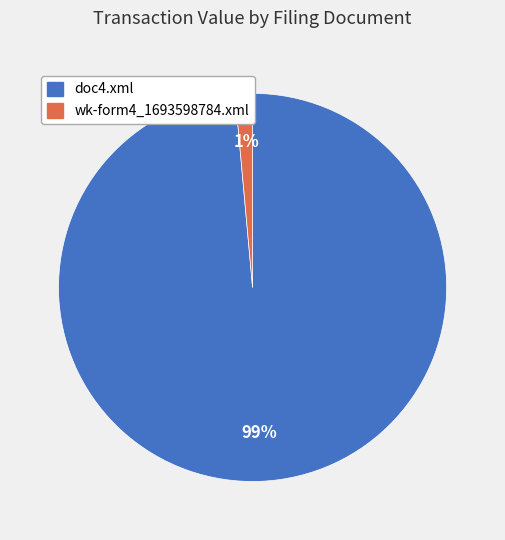

To the nearest percent, what portion does doc4.xml represent?

99%